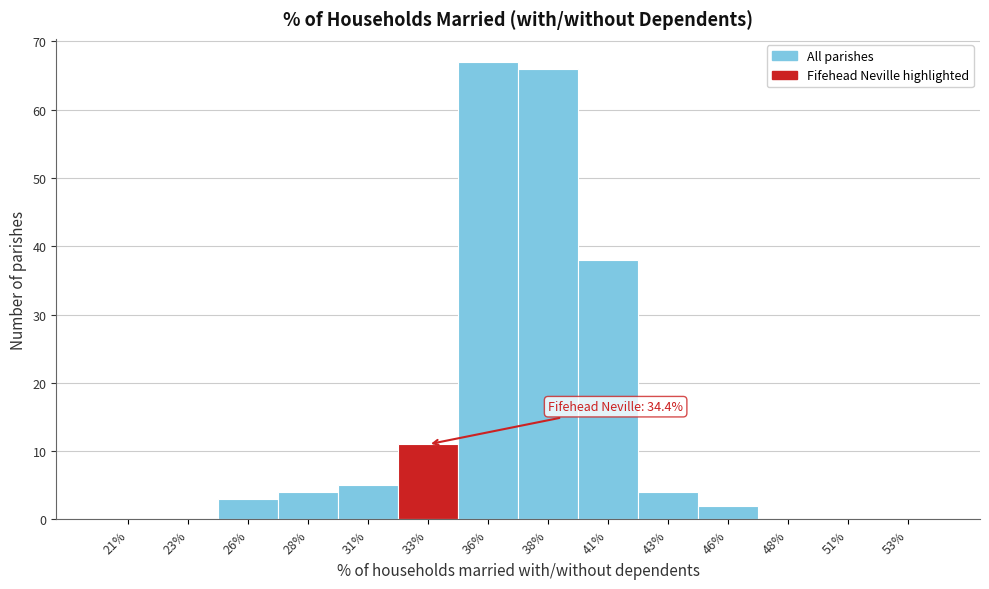

Reading left to right, extract all data points from this chart.

21%=0	23%=0	26%=3	28%=4	31%=5	33%=11	36%=67	38%=66	41%=38	43%=4	46%=2	48%=0	51%=0	53%=0